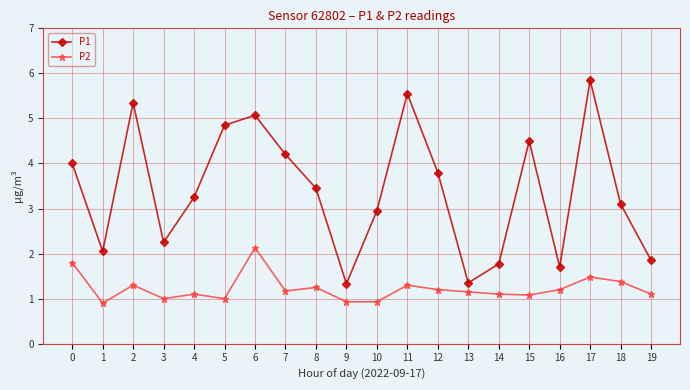

At which category is the sum across all series the highest?

17